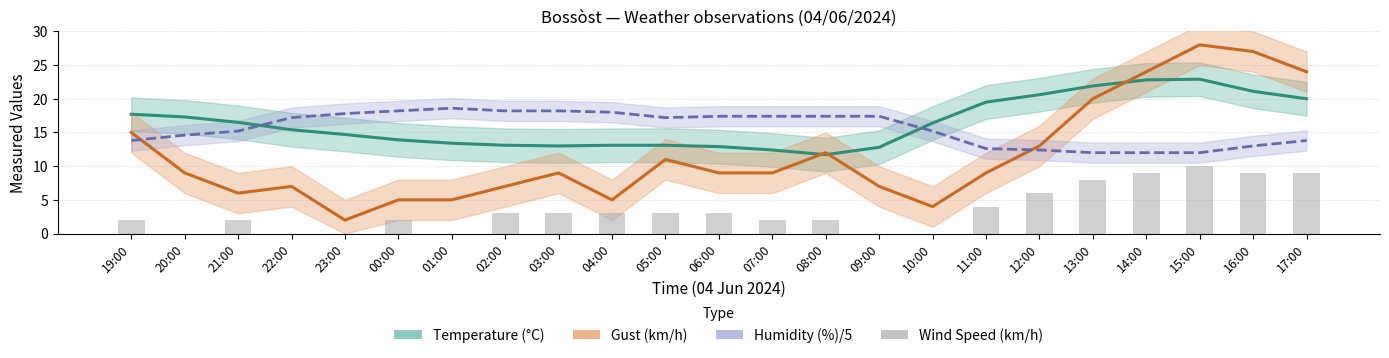

What is the change in value from 06:00 to 16:00?

+6